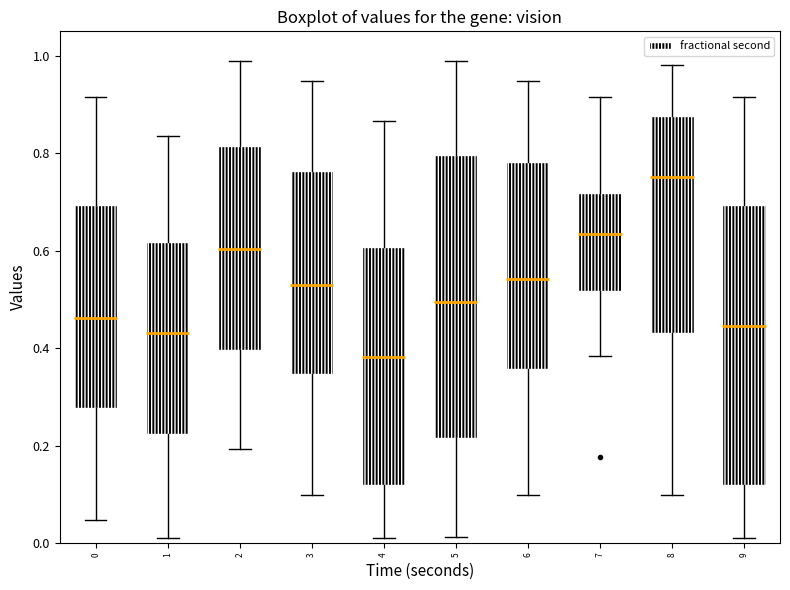

Reading left to right, read every box against the y-axis: the position of its median line, the range the box covers, and the ends of its whiskers. The values are not printed on the chart, so give them approximately, as read against the axis.

0: median 0.46, box 0.28 to 0.70, whiskers 0.04 to 0.92
1: median 0.44, box 0.22 to 0.62, whiskers 0.02 to 0.84
2: median 0.60, box 0.40 to 0.82, whiskers 0.20 to 0.98
3: median 0.52, box 0.34 to 0.76, whiskers 0.10 to 0.94
4: median 0.38, box 0.12 to 0.60, whiskers 0.02 to 0.86
5: median 0.50, box 0.22 to 0.80, whiskers 0.02 to 0.98
6: median 0.54, box 0.36 to 0.78, whiskers 0.10 to 0.94
7: median 0.64, box 0.52 to 0.72, whiskers 0.38 to 0.92
8: median 0.76, box 0.44 to 0.88, whiskers 0.10 to 0.98
9: median 0.44, box 0.12 to 0.70, whiskers 0.02 to 0.92